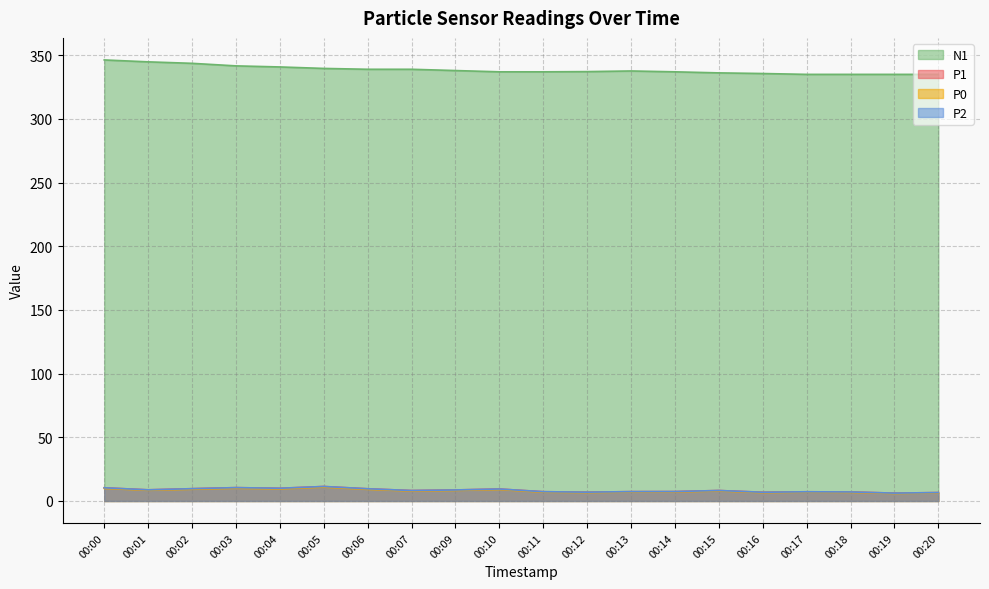

How many lines are shown in the chart?

4